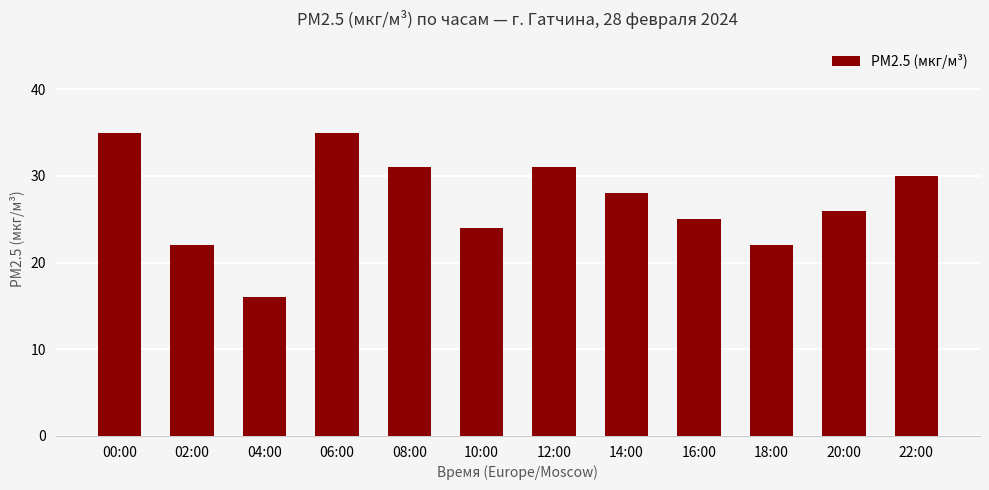

At which category does the chart reach its minimum across all series?

04:00